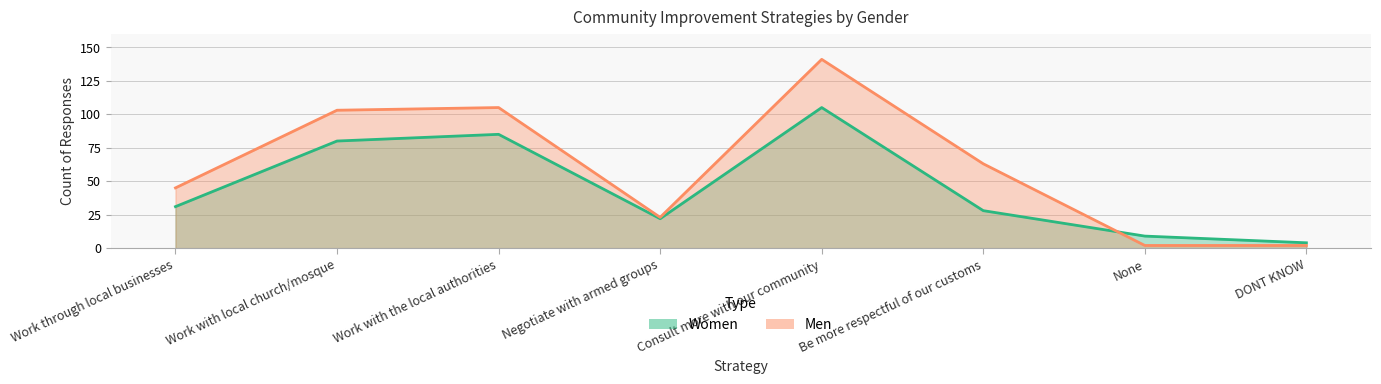

Which series ends up on top after the final intersection of Men and Women?

Women